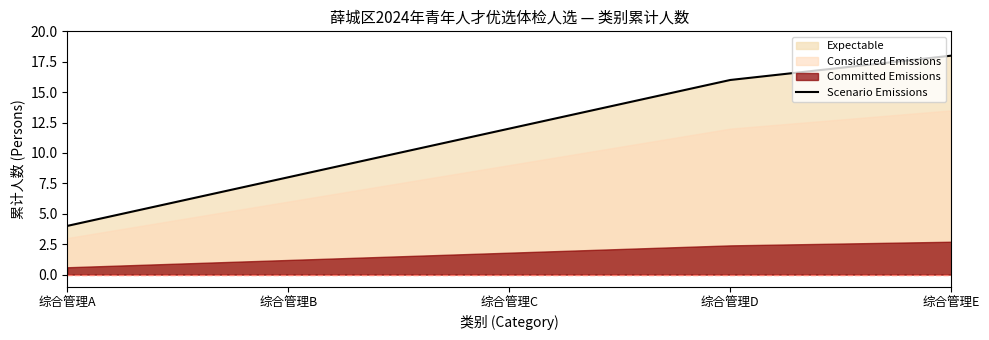

What is the difference between the values at 综合管理B and 综合管理C?

4